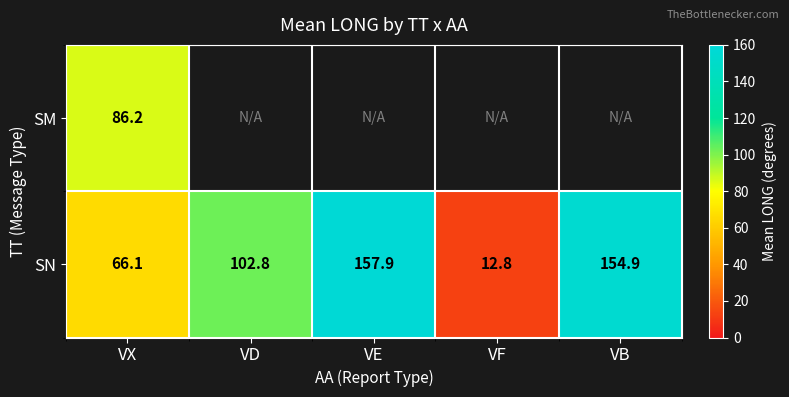

Which label corresponds to the largest value in the chart?

VE